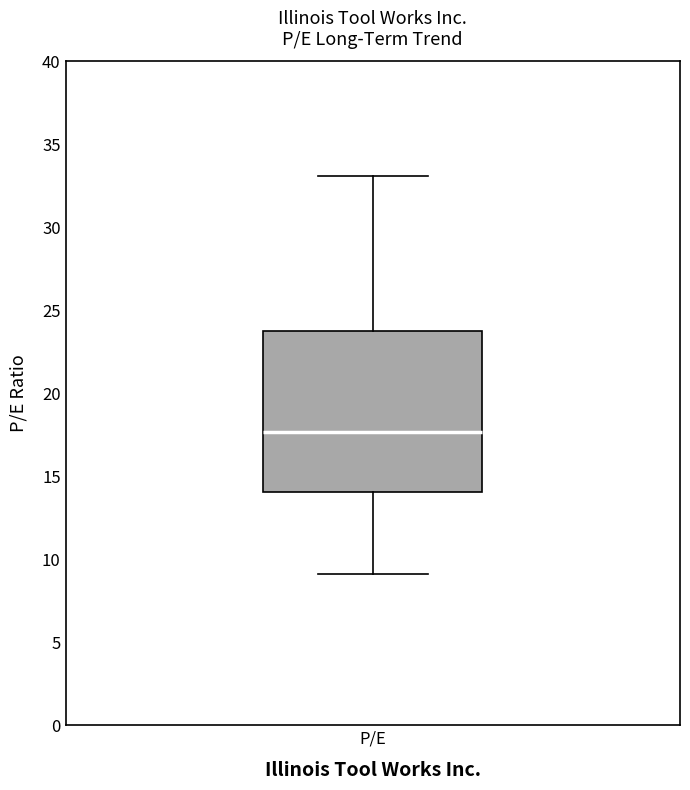

Where does the median line of the box for P/E sit on the y-axis? The values are not printed on the chart, so give them approximately, as read against the axis.

17.5